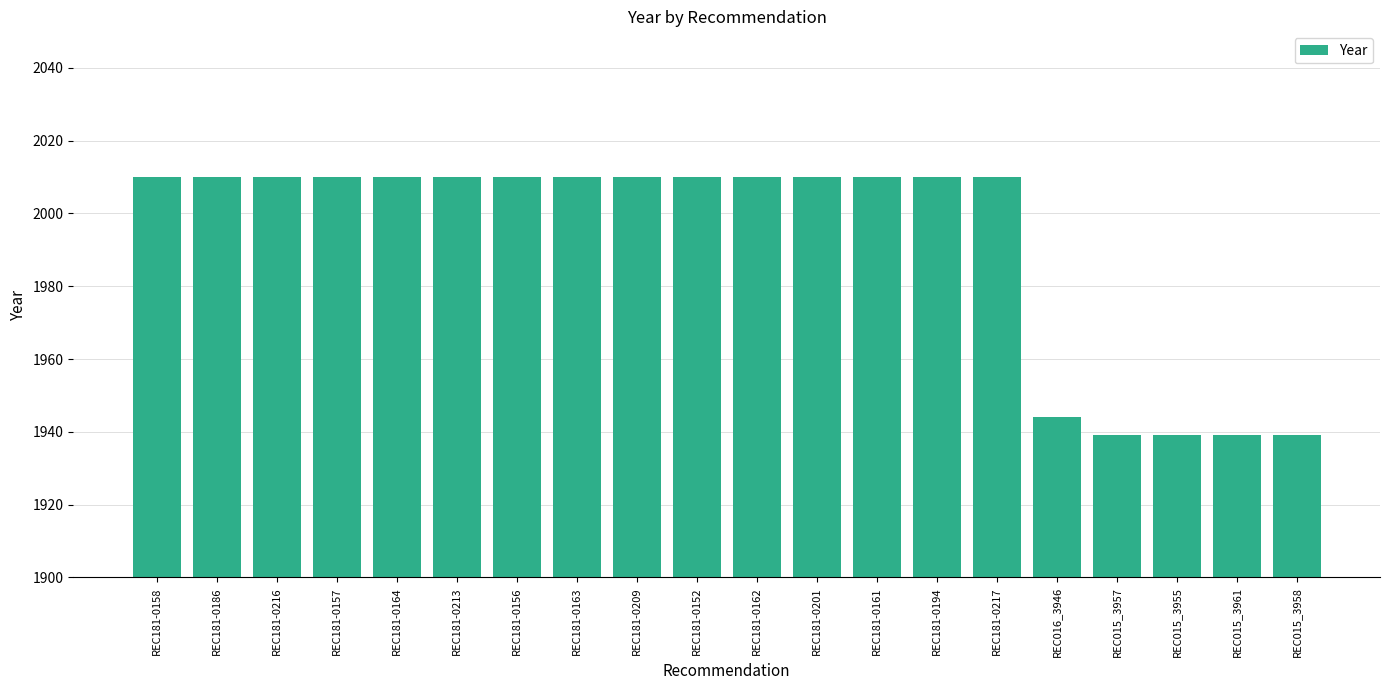

True or false: the data shows 2010 at REC181-0161.

True